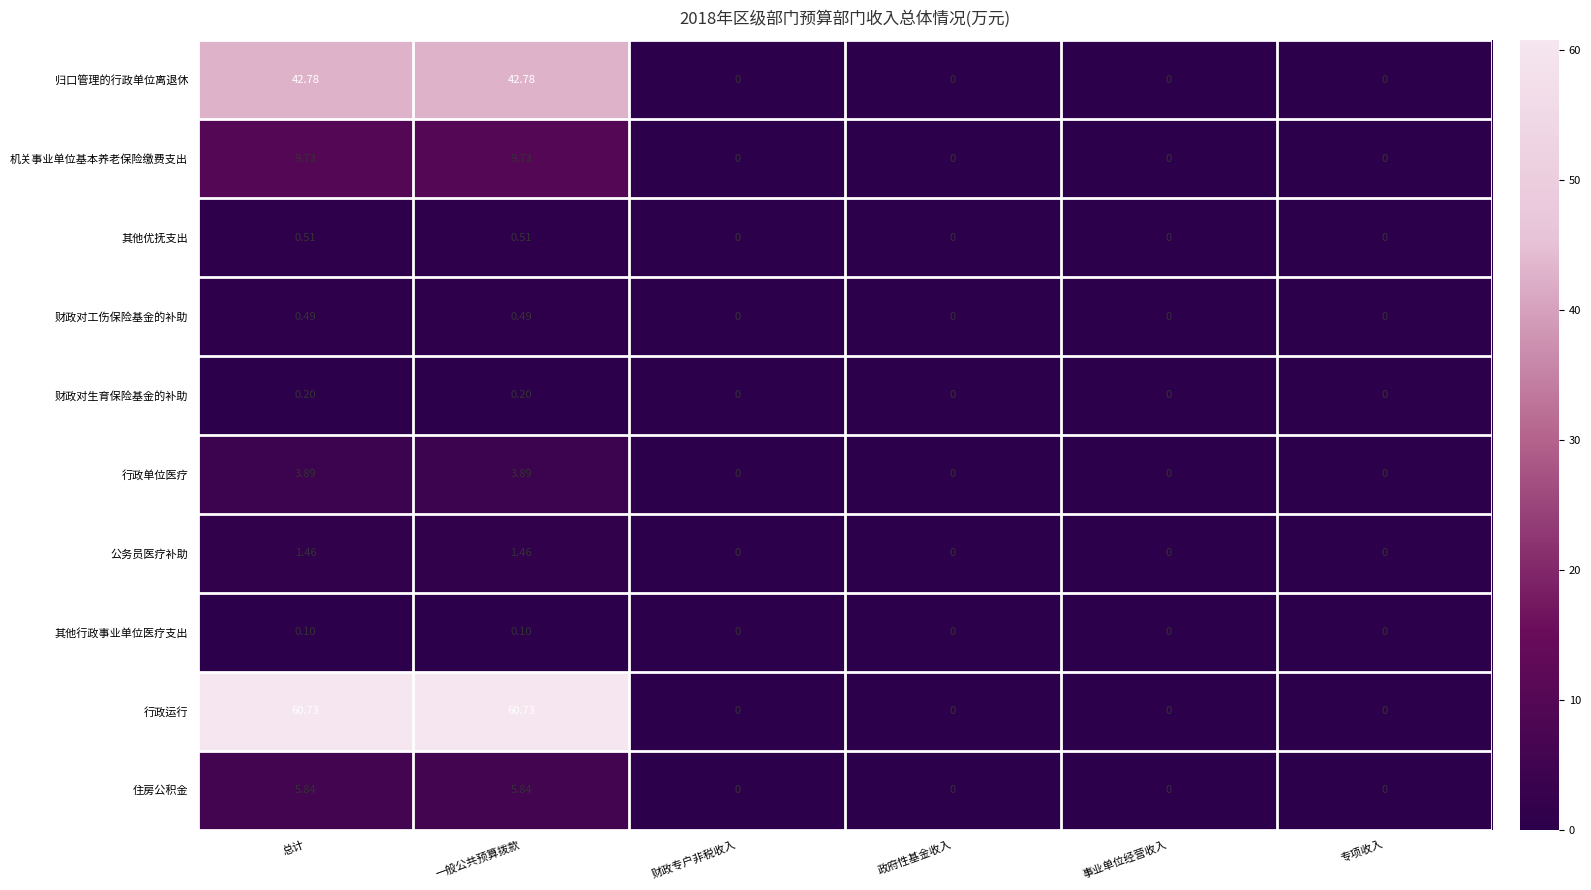

Which series has the largest range (max minus min)?

行政运行